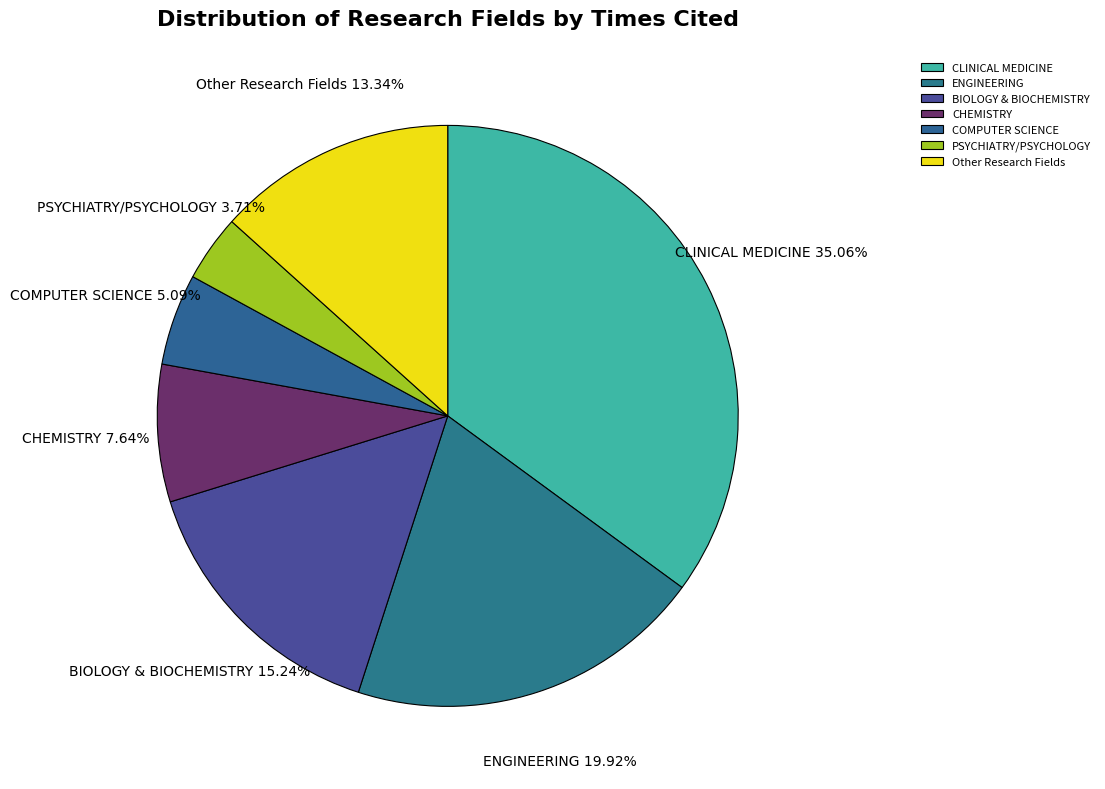

How much of the chart is everything except BIOLOGY & BIOCHEMISTRY?

84.8%